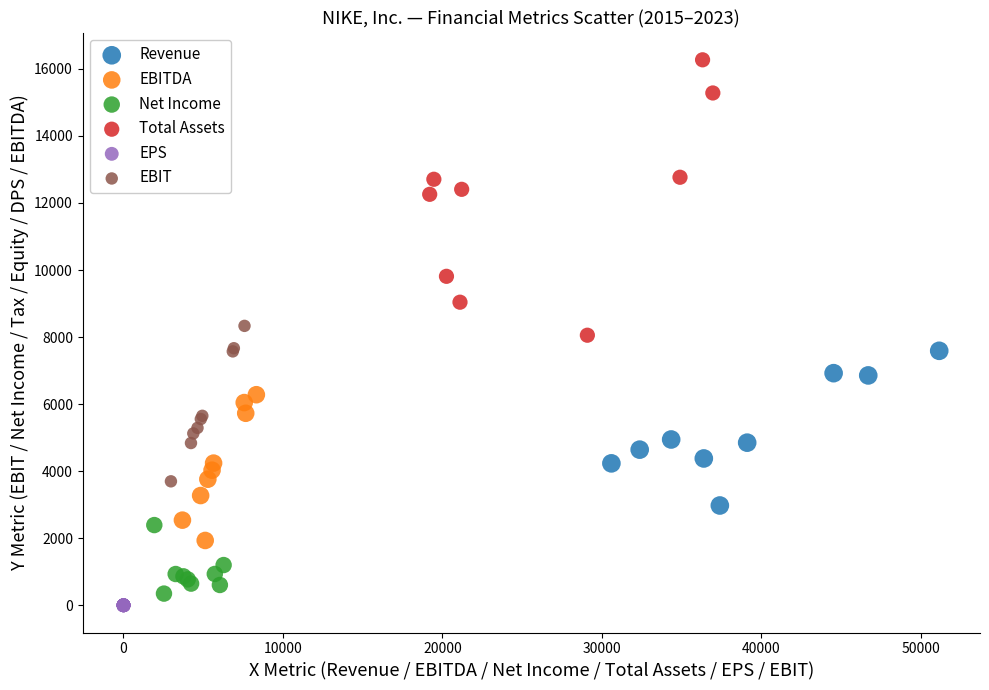

Which series has the widest spread of Y values?

Total Assets